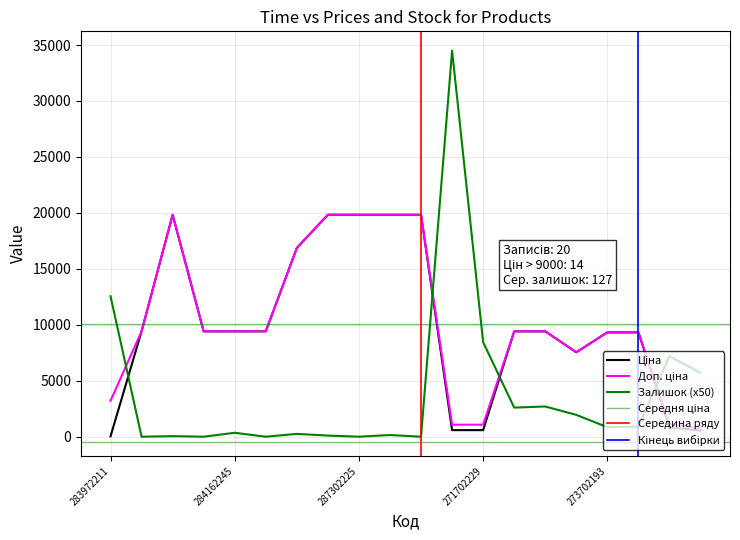

At which label does Ціна reach its minimum?

283972211